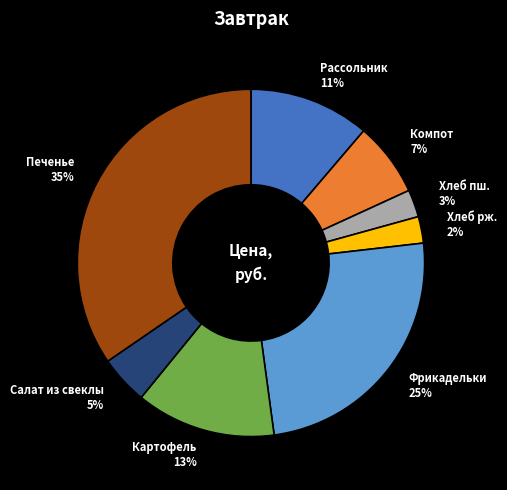

The Салат из свеклы slice represents 14% of the pie. True or false?

False